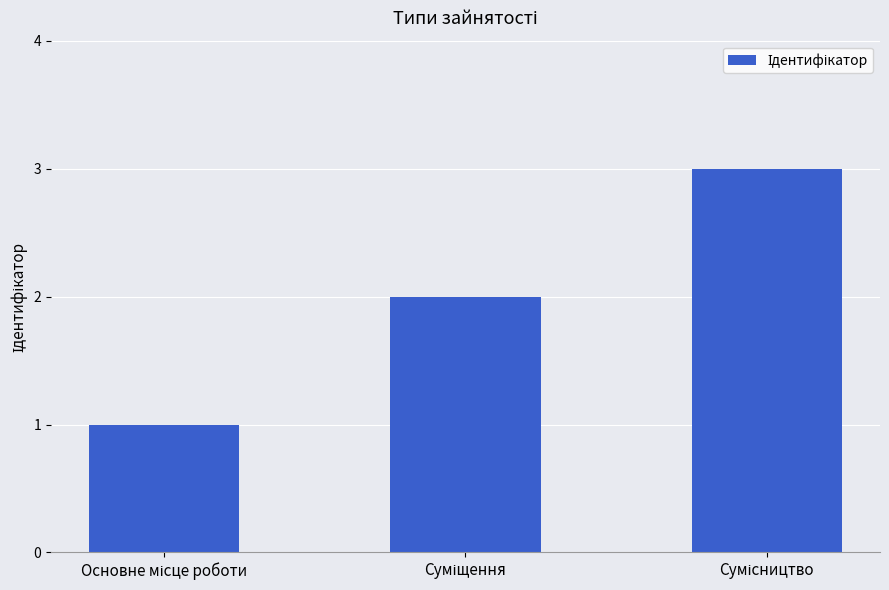

What is the greatest value displayed?

3